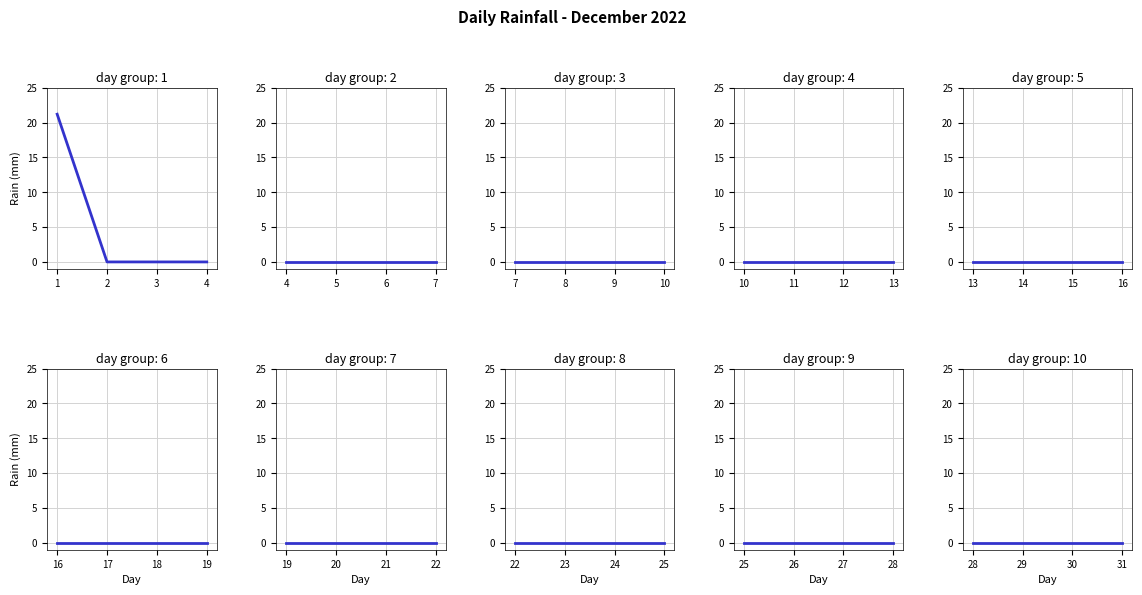

Does the chart have visible grid lines?

Yes